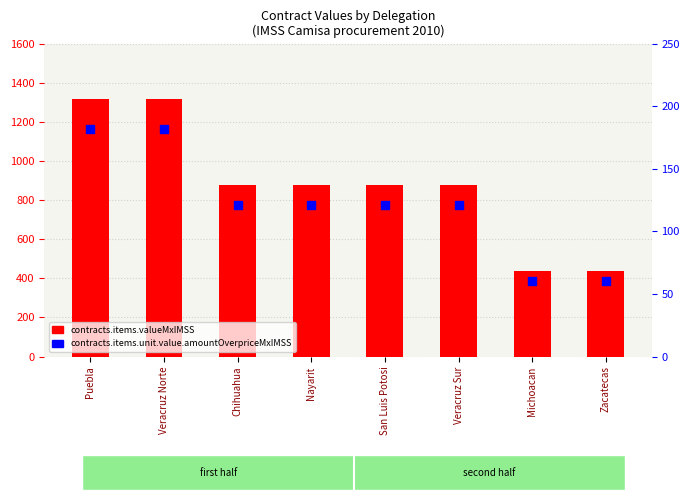

At which category is the sum across all series the highest?

Puebla